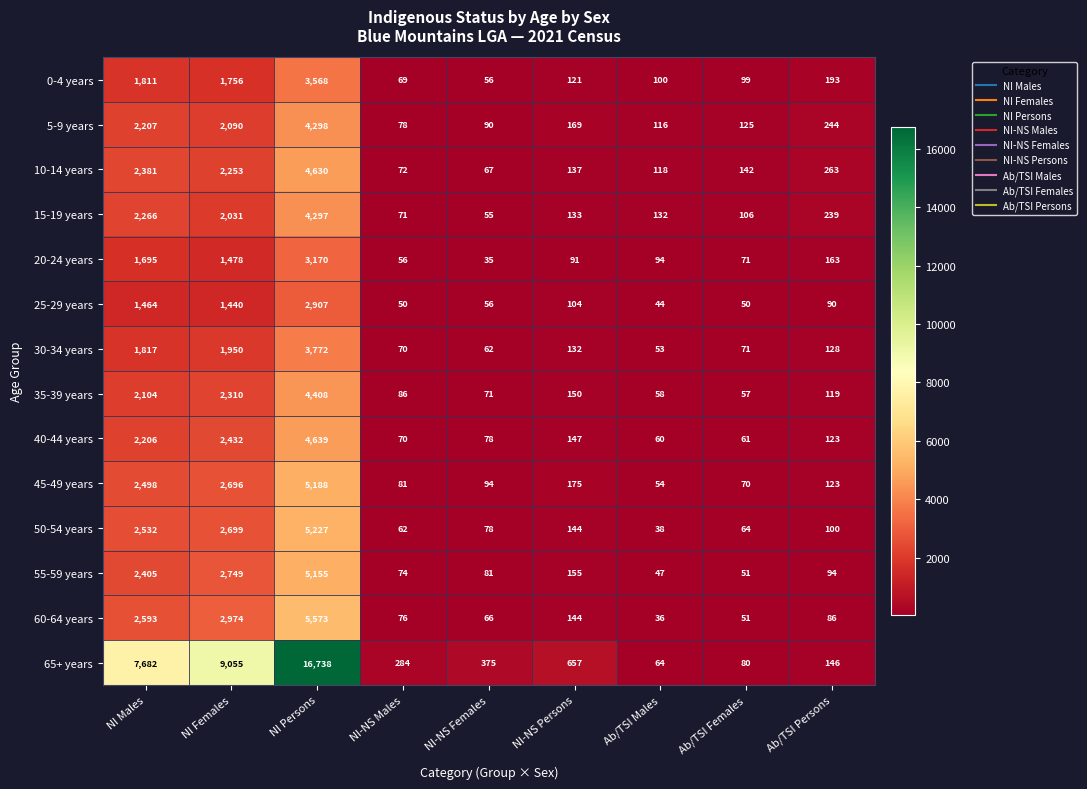

At which label does 65+ years first exceed 375?

NI Males